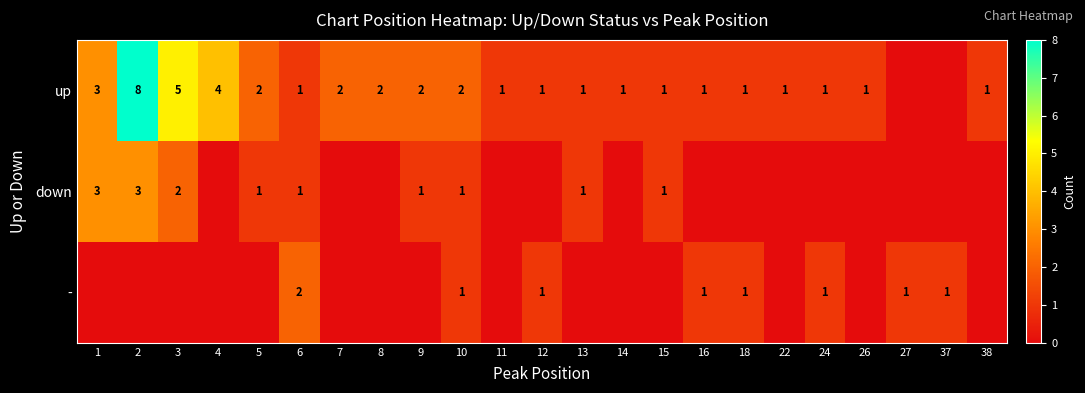

The value of up at 16 is 1. True or false?

True